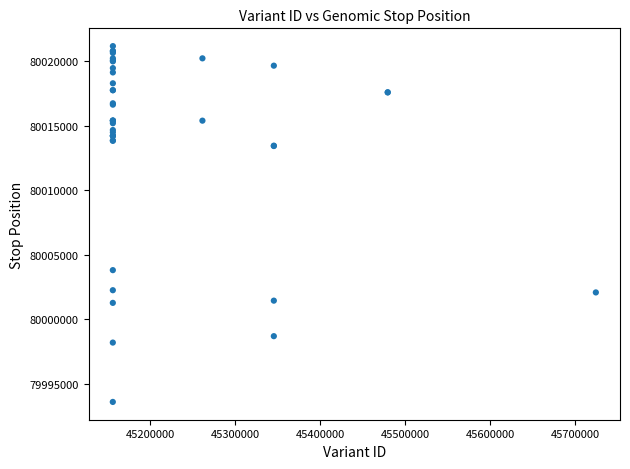

What Y value in the scatter plot is closest to 80007389?

80003820